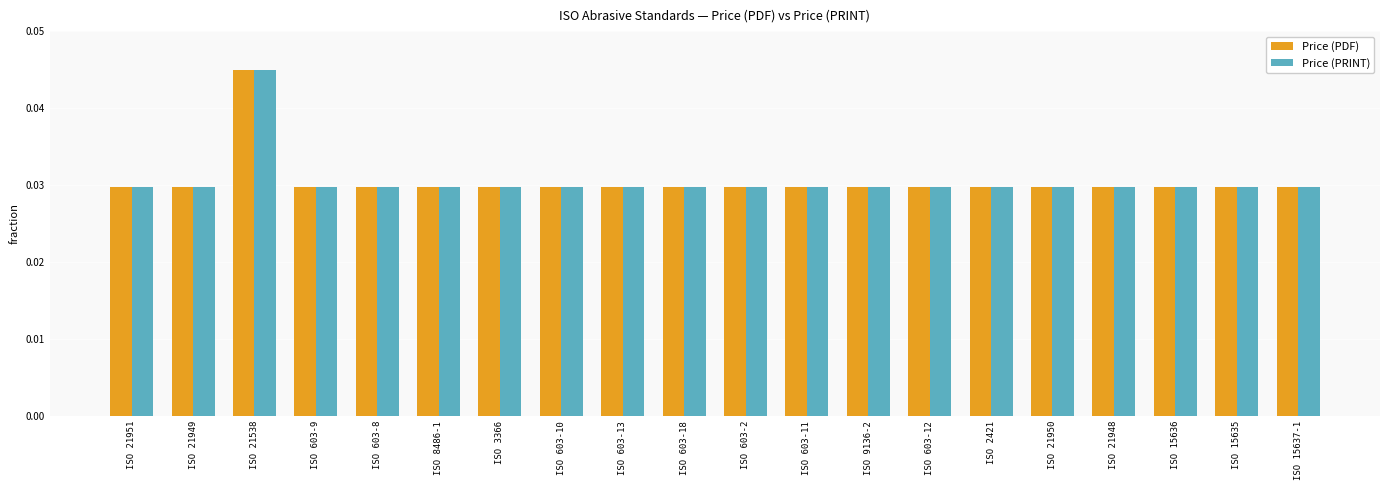

What is the sum of the Price (PDF) values at ISO 8486-1 and ISO 21538?

0.1